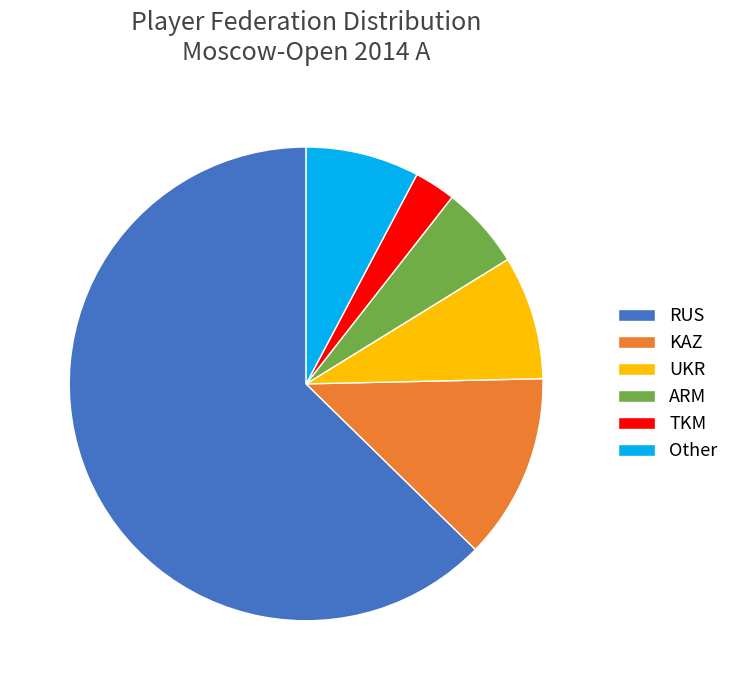

Is it true that TKM is 3% of the pie?

True